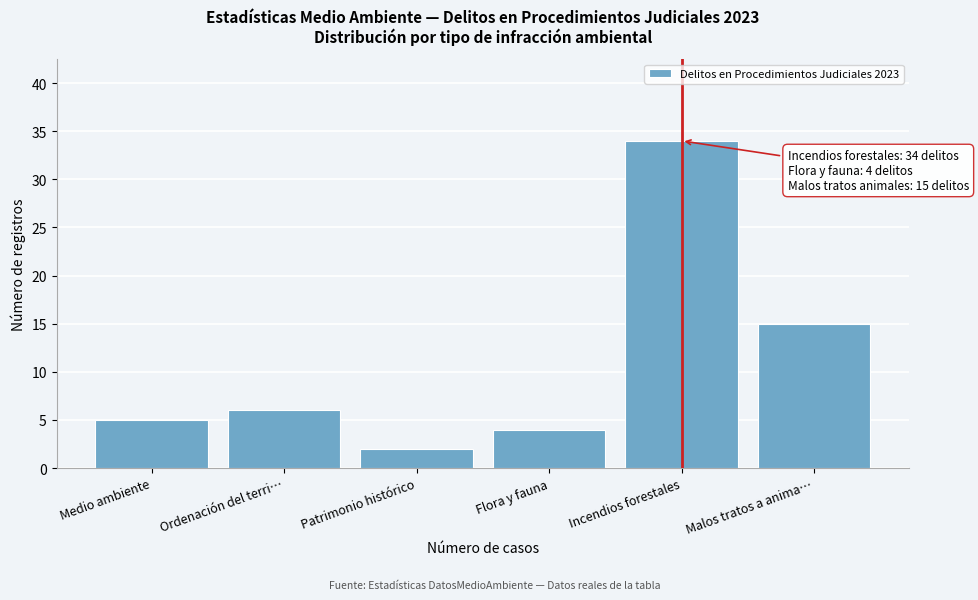

Reading left to right, transcribe all the data shown in this chart.

Medio ambiente=5	Ordenación del terri…=6	Patrimonio histórico=2	Flora y fauna=4	Incendios forestales=34	Malos tratos a anima…=15